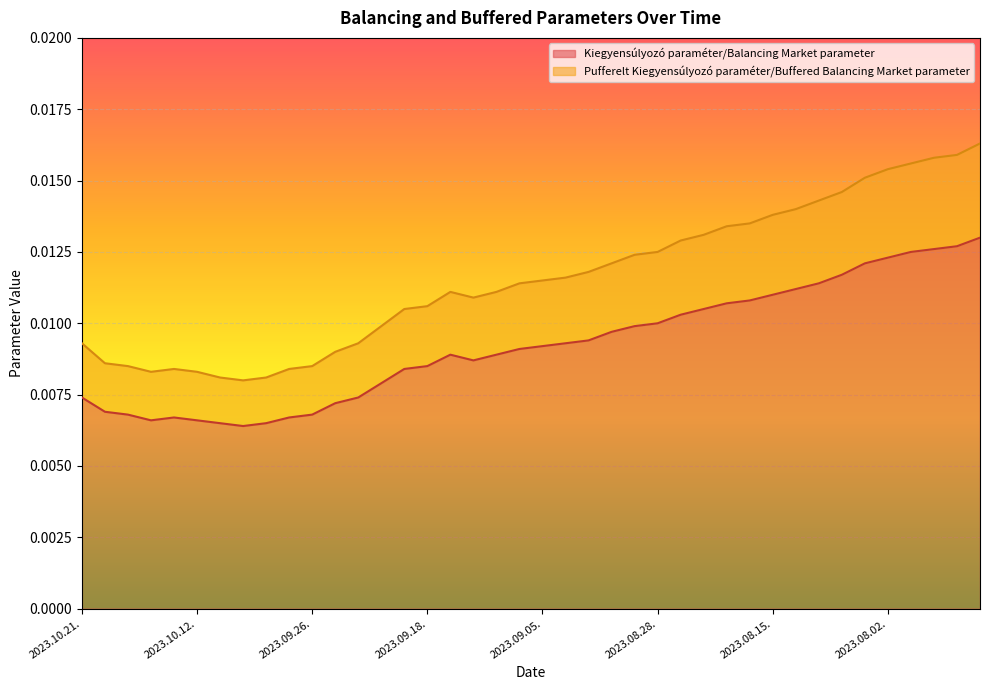

Does the chart display data point markers on the line(s)?

No